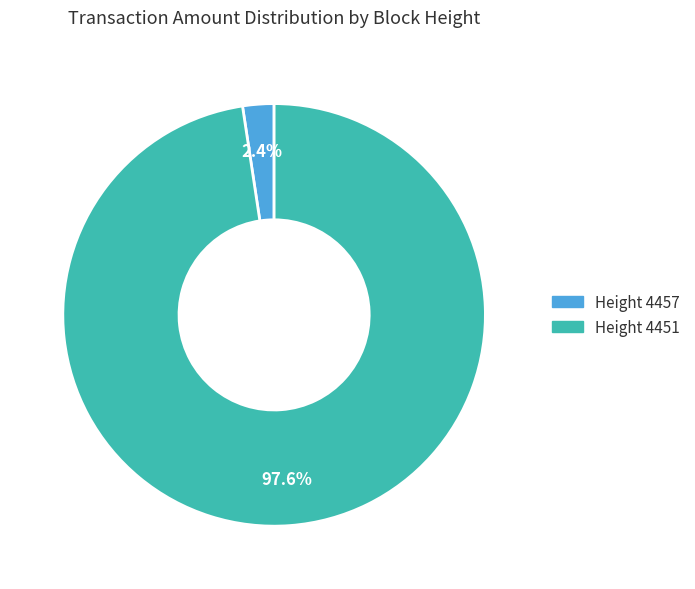

Does any single category account for the majority?

Yes